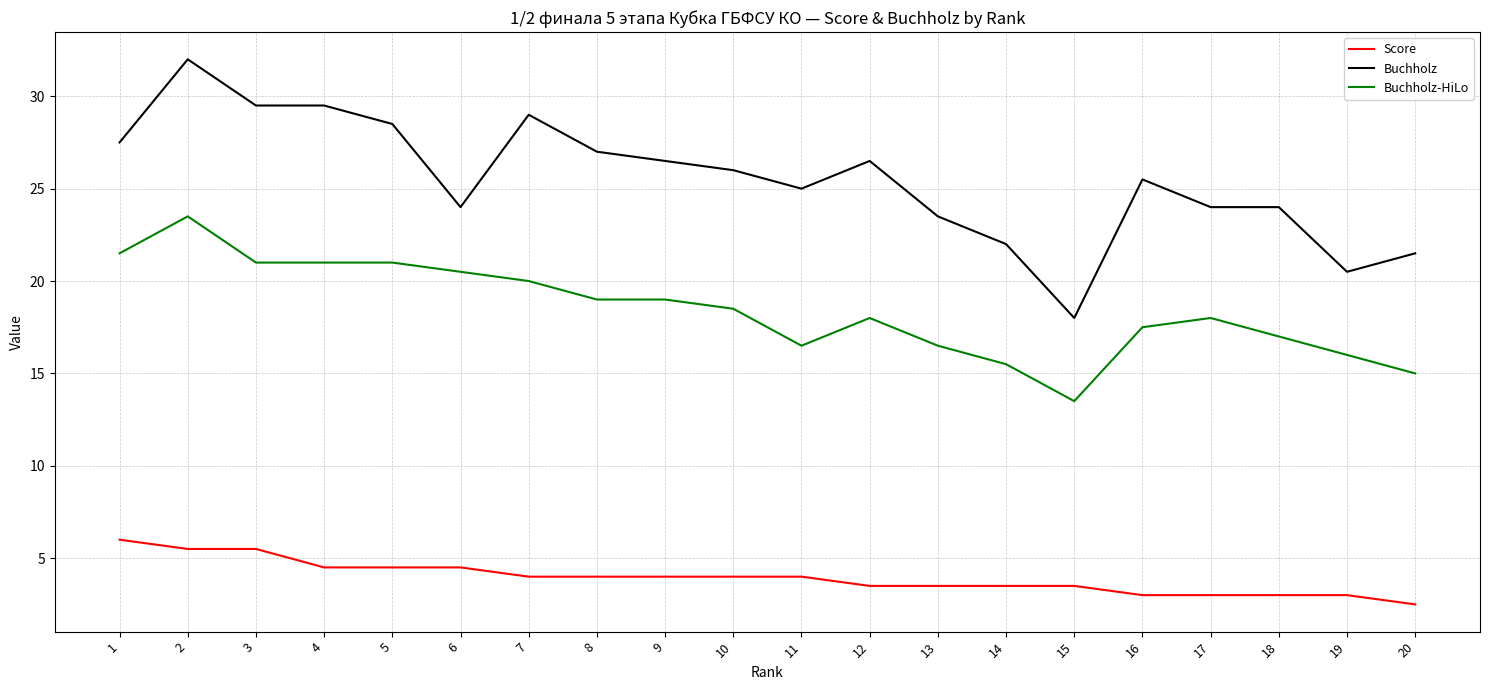

What is the difference between the maximum and second lowest values in the Score series?

3.0